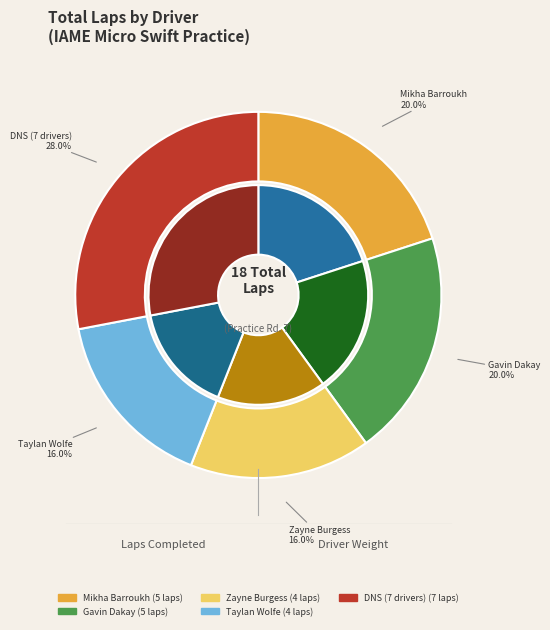

What percentage is NOT represented by Josh Bergman?

100.0%